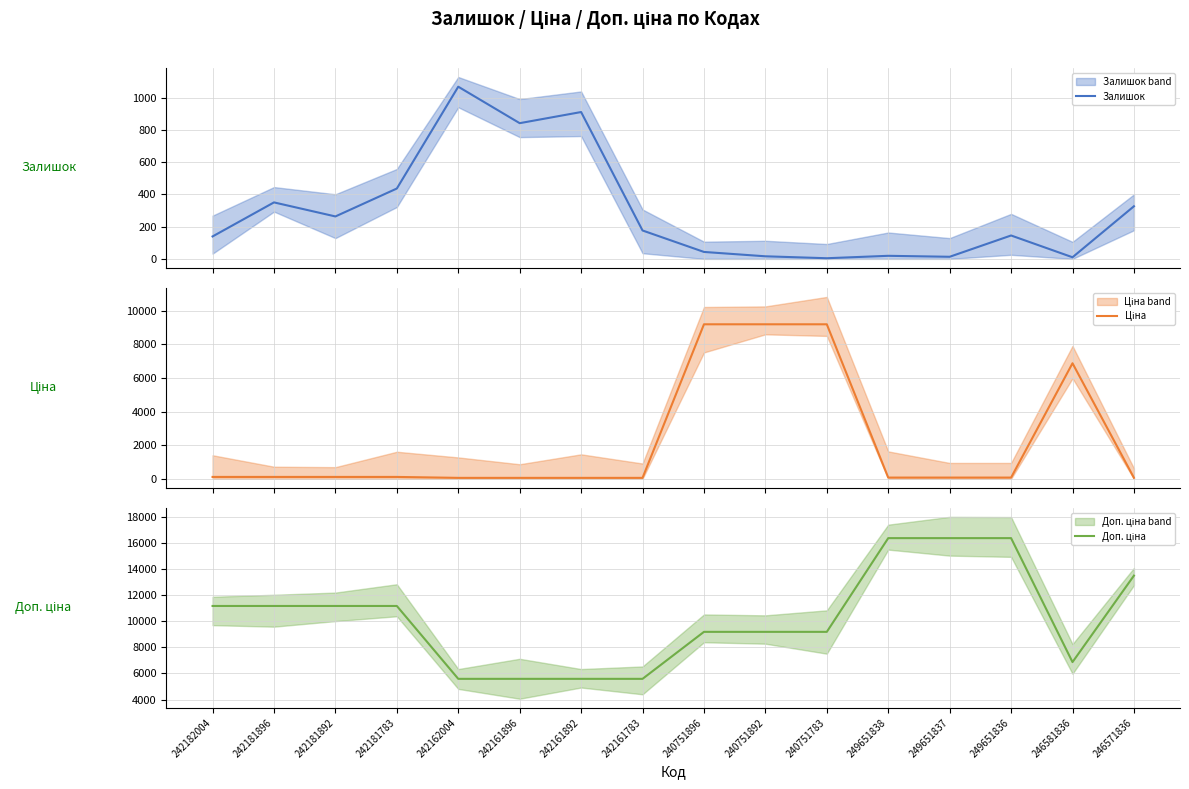

What is the difference between the maximum and minimum values in the Доп. ціна series?

10781.5